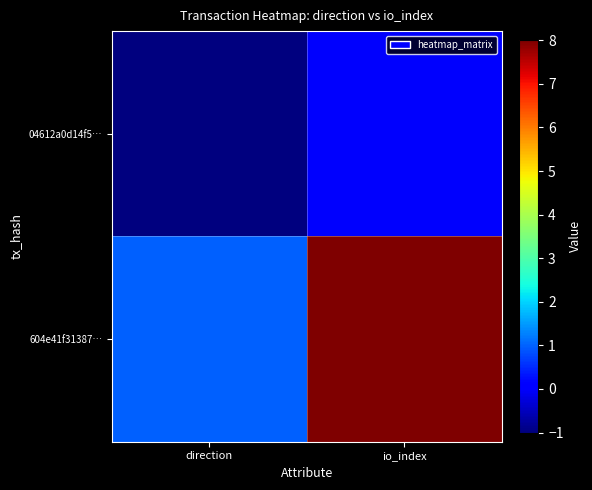

Reading right to left, what are all the values shown in this chart?

04612a0d14f5…: io_index=0	direction=-1
604e41f31387…: io_index=8	direction=1